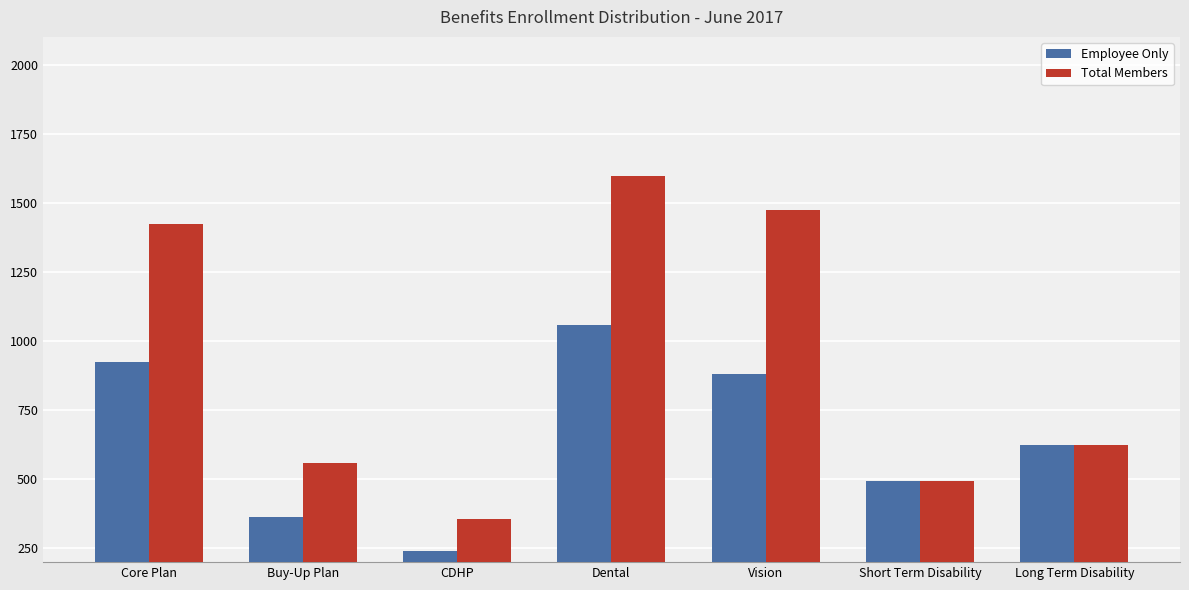

What are all the series names shown in the legend?

Employee Only, Total Members